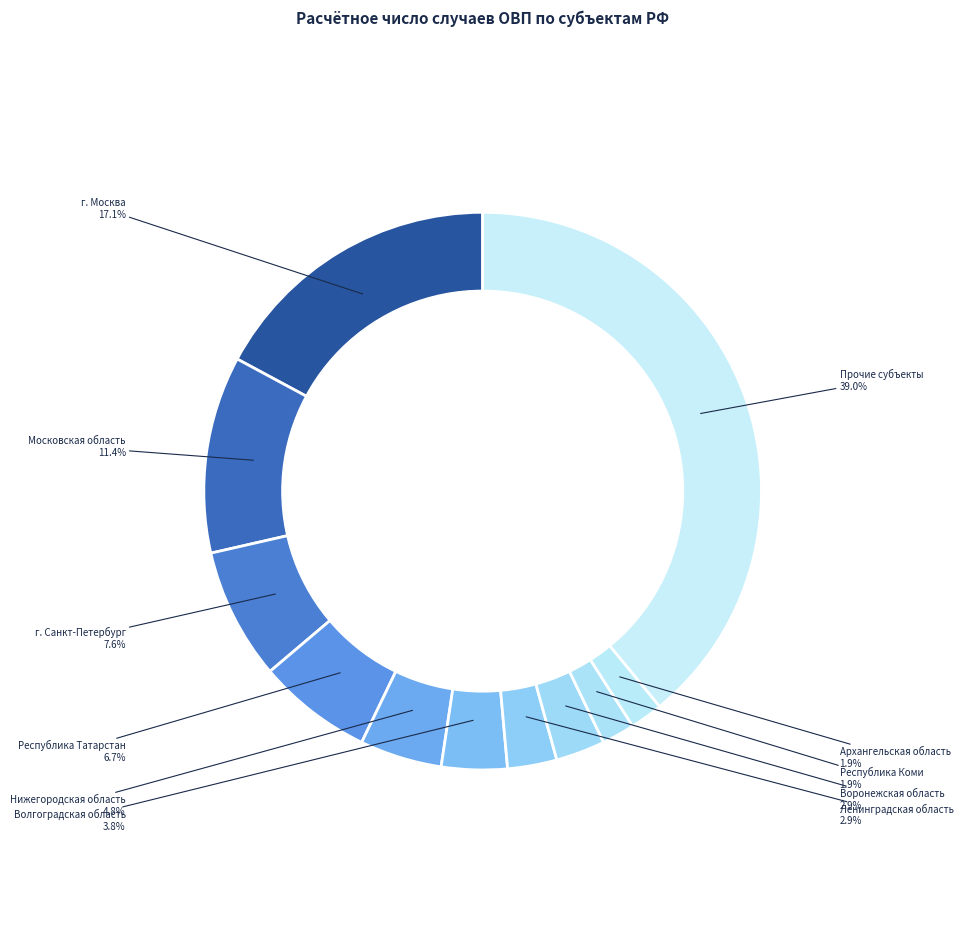

Combined, do Калужская область and Республика Калмыкия account for over 50%?

No